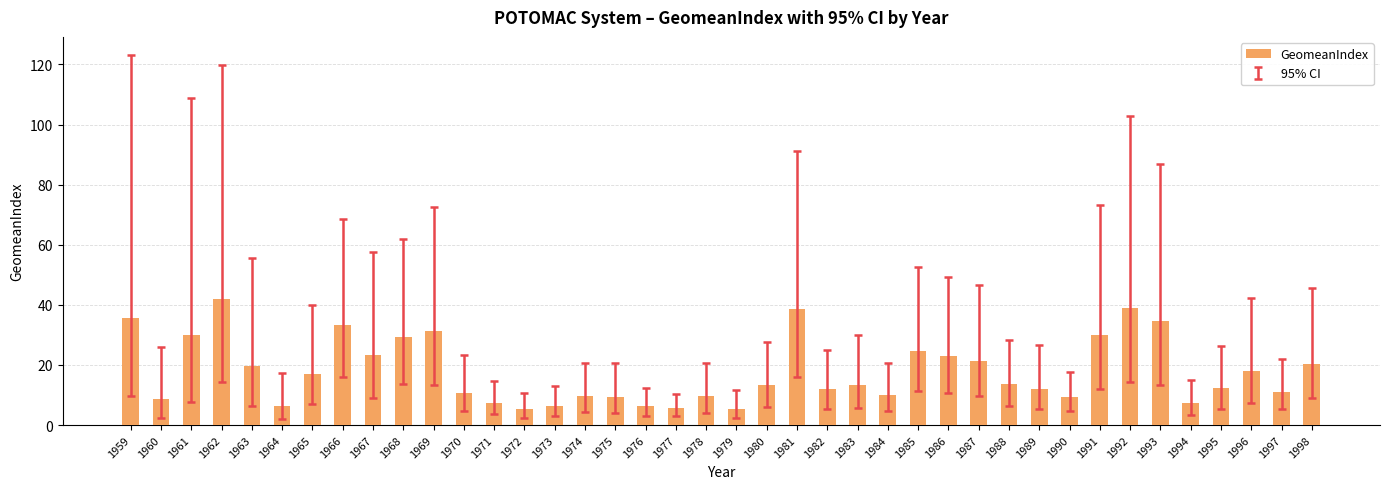

At which category does the chart reach its peak across all series?

1962